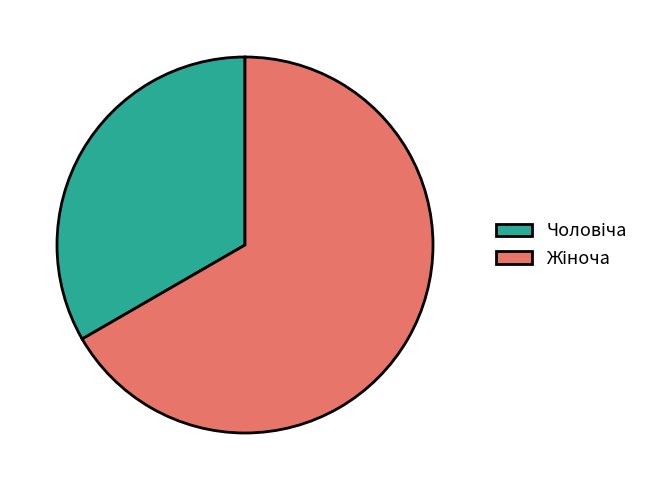

Is there any slice that represents more than half of the pie?

Yes